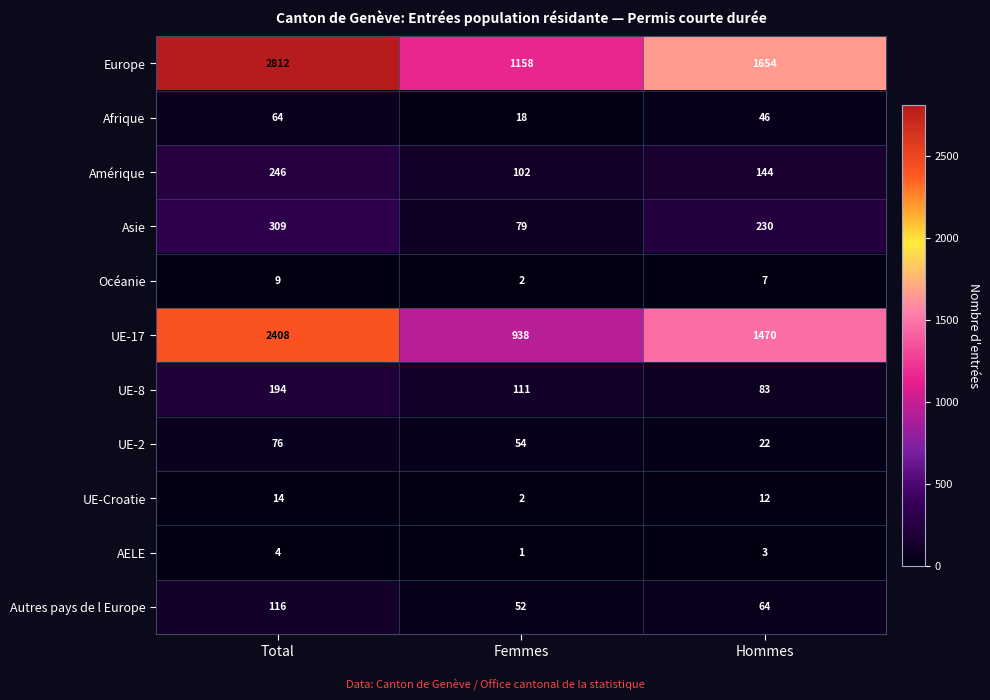

At Total, list the series in order from smallest to largest.

AELE, Océanie, UE-Croatie, Afrique, UE-2, Autres pays de l Europe, UE-8, Amérique, Asie, UE-17, Europe